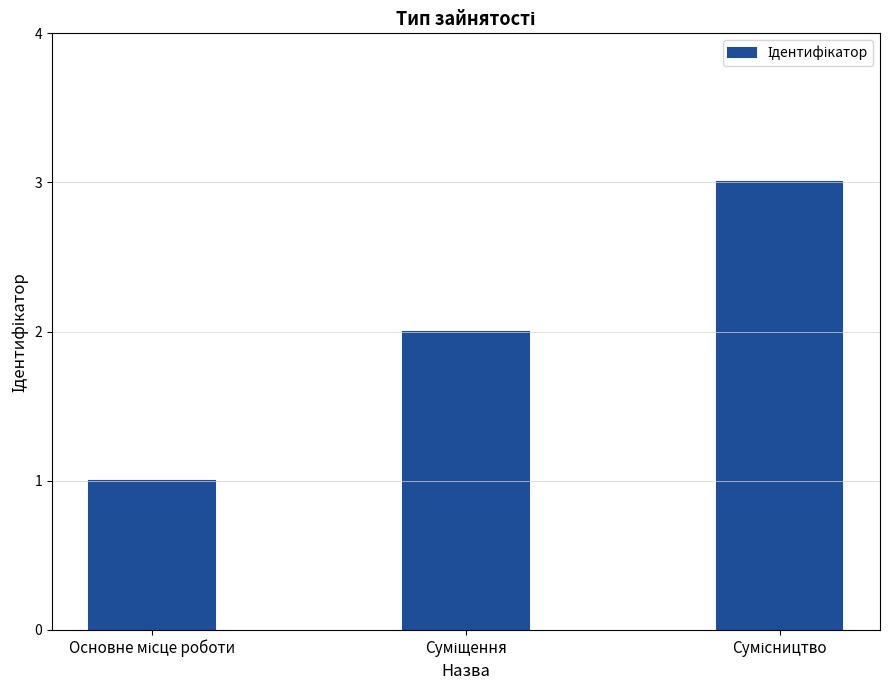

What is the greatest value displayed?

3